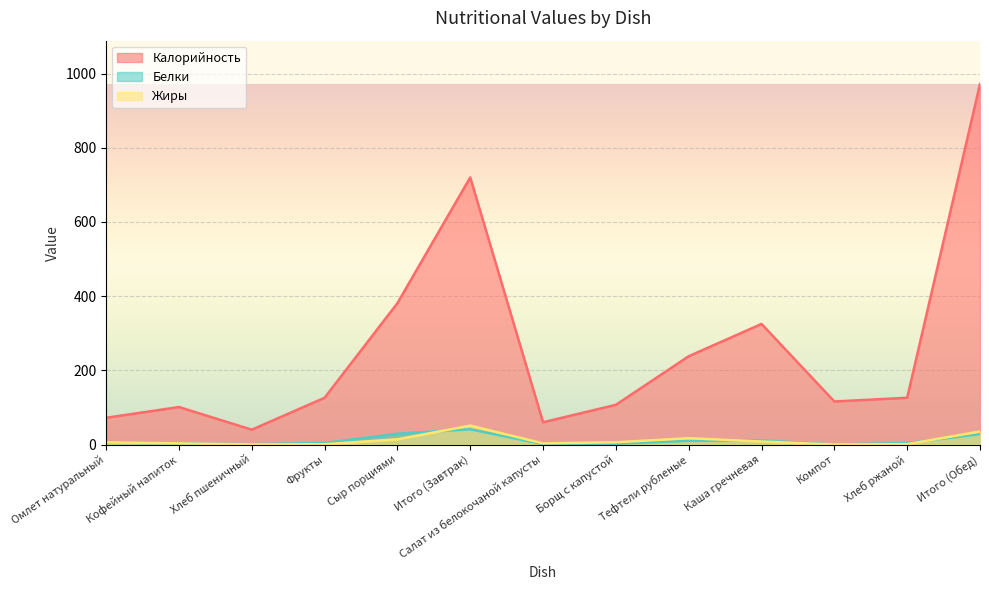

True or false: Калорийность and Белки cross at least once.

False